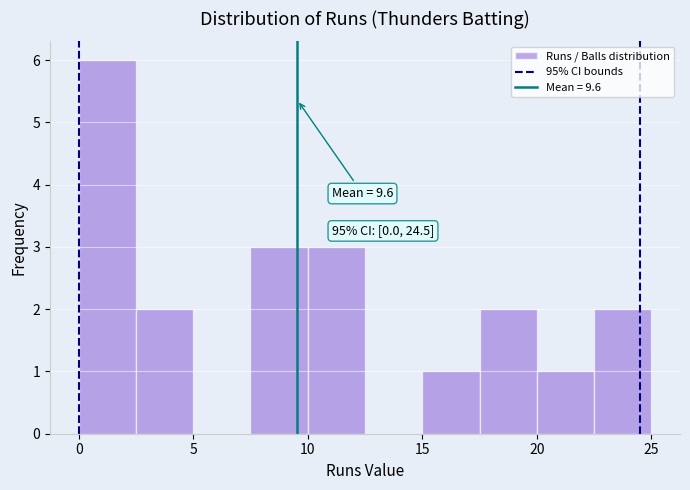

Which range on the x-axis has the tallest bar?

0.0 to 2.5